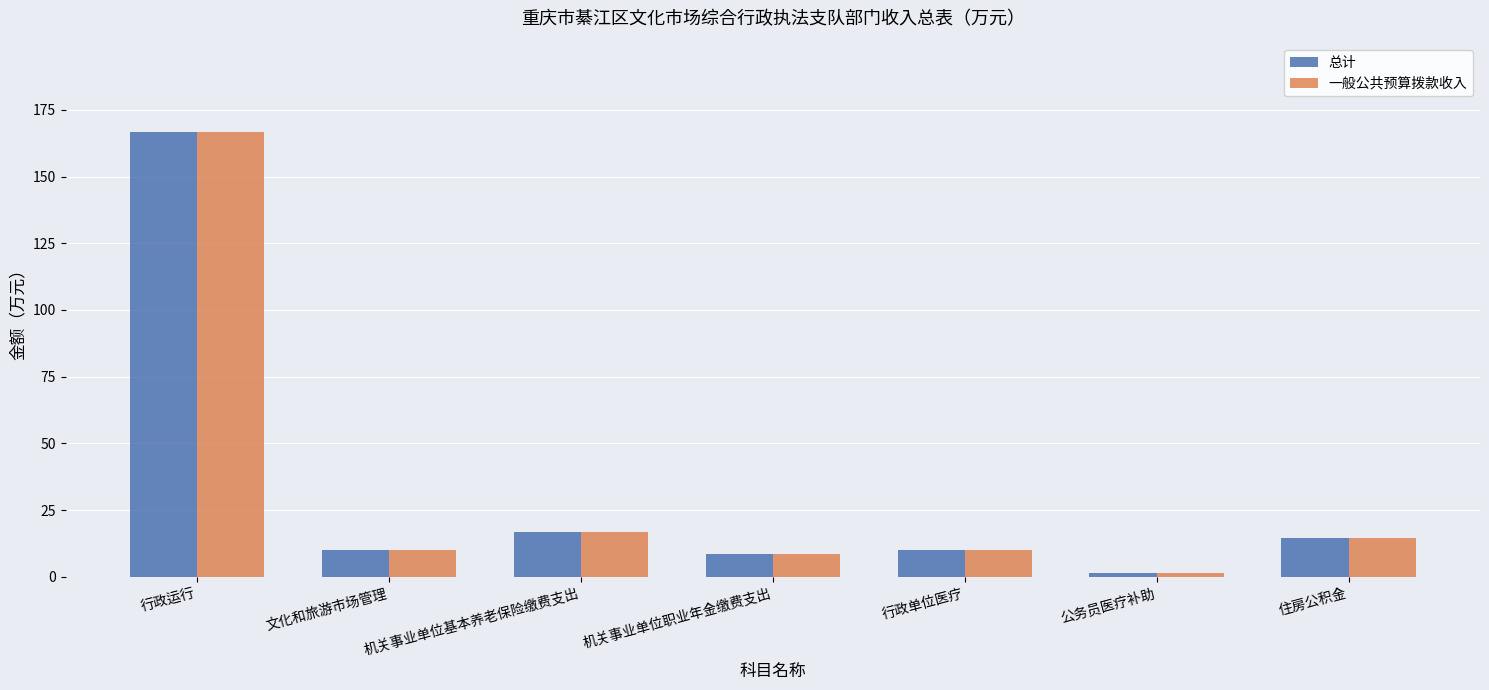

At which label is 总计 closest to 84?

机关事业单位基本养老保险缴费支出